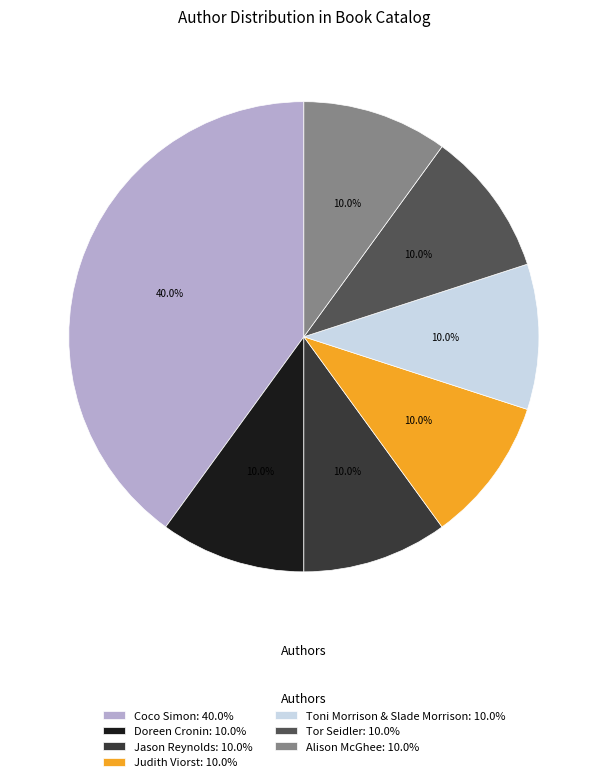

To the nearest percent, what is the average slice percentage?

14%